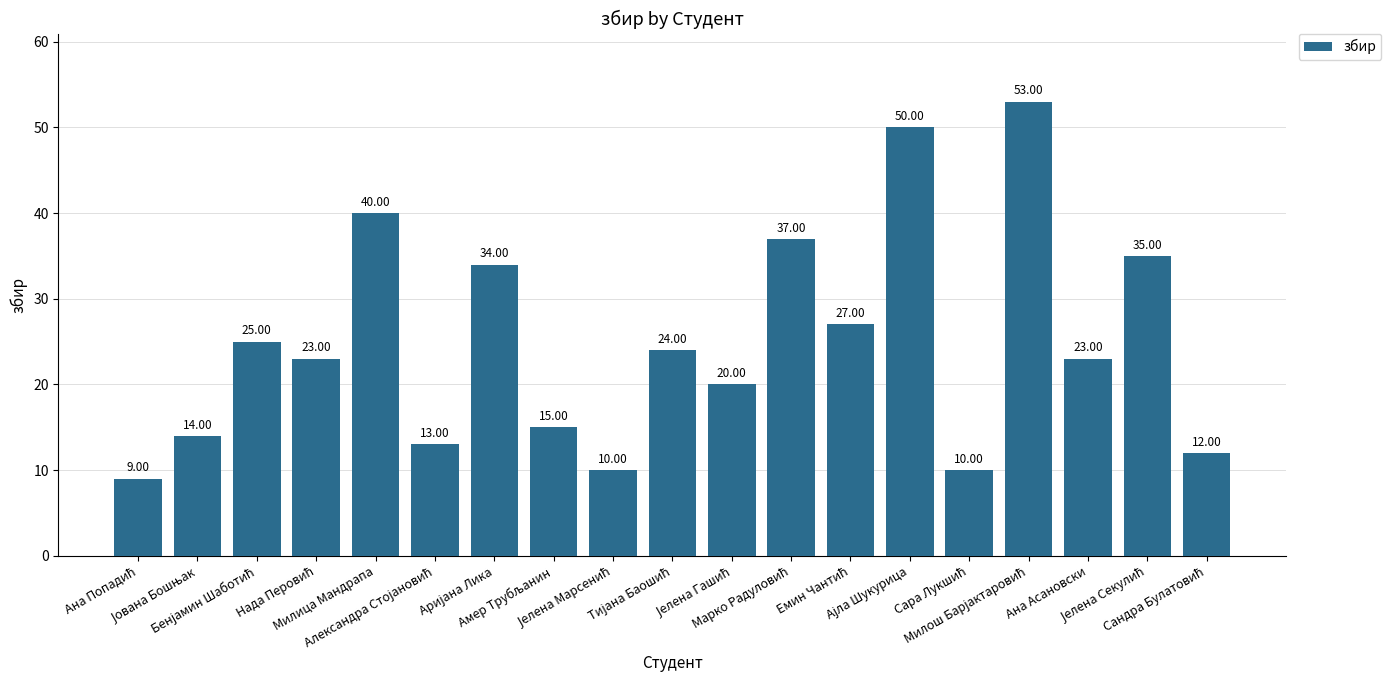

What is the difference between the maximum and minimum values?

44